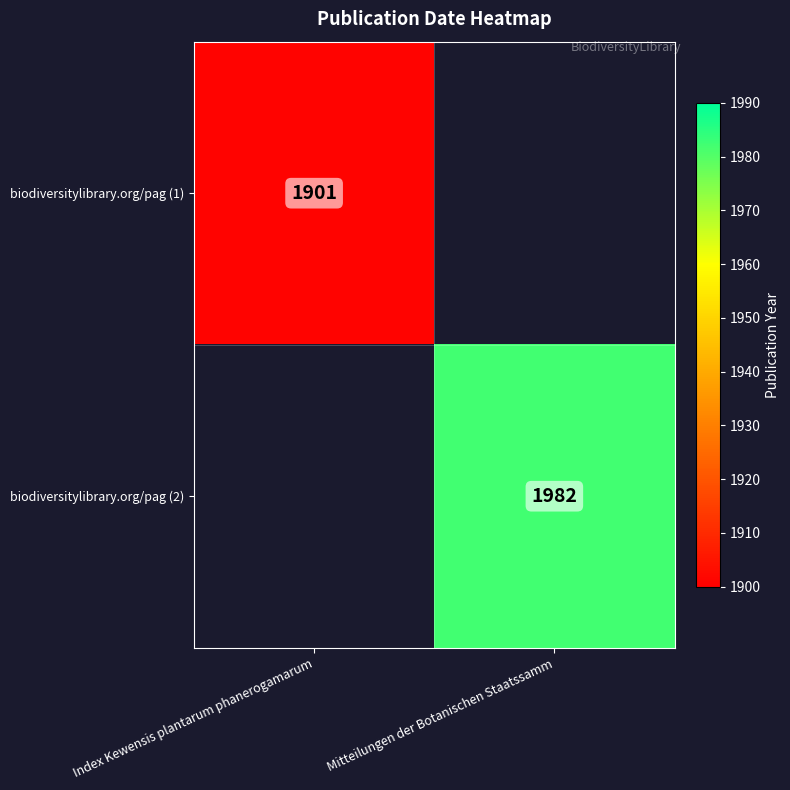

Is the value of biodiversitylibrary.org/pag (2) at Mitteilungen der Botanischen Staatssamm greater than the value of biodiversitylibrary.org/pag (1) at Index Kewensis plantarum phanerogamarum?

Yes